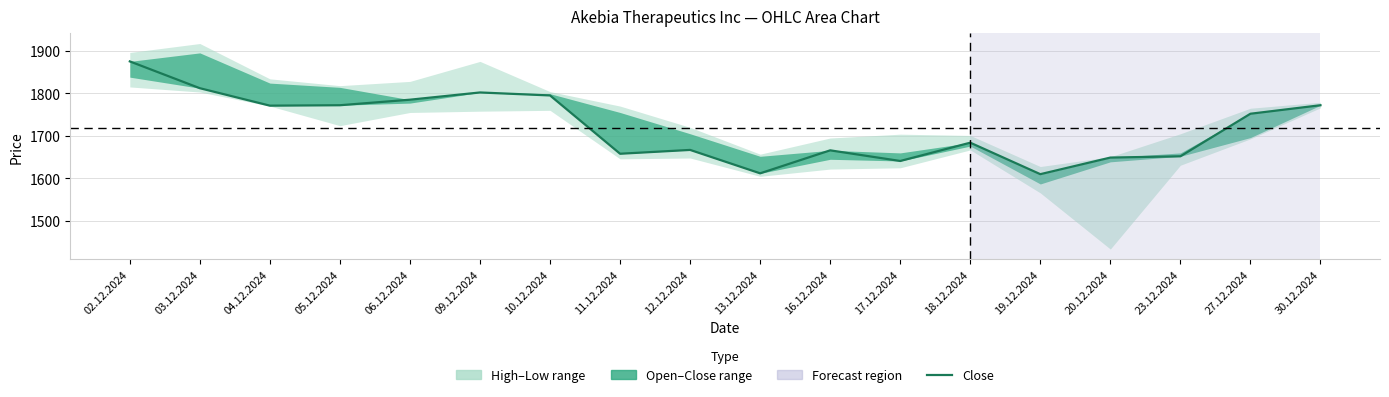

What is the greatest value displayed?

1875